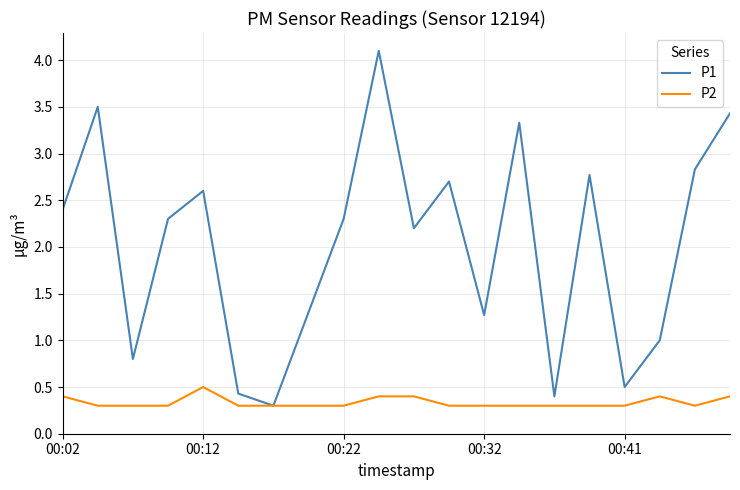

What is the maximum value for P2?

0.5